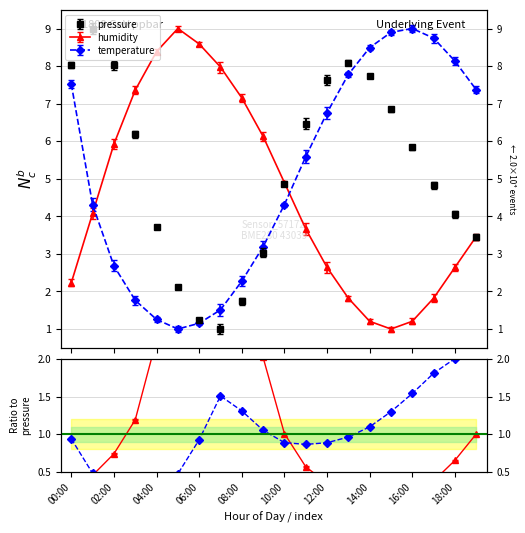

What is the difference between the highest and lowest values at 14:00?

7.3